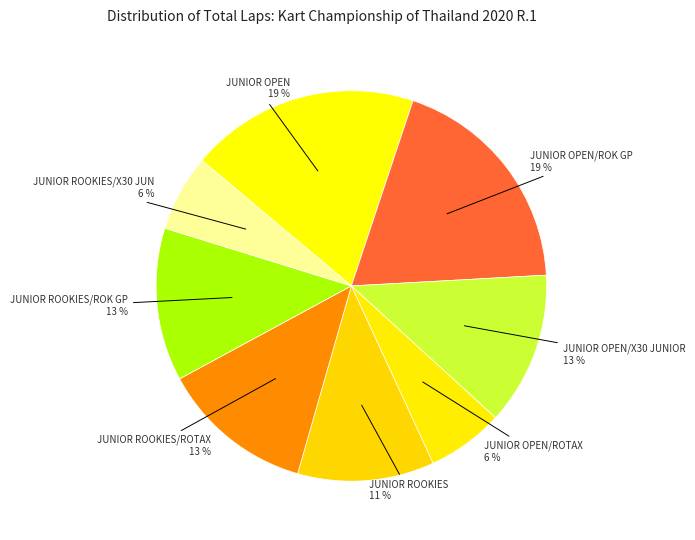

How many slices are in this pie chart?

8